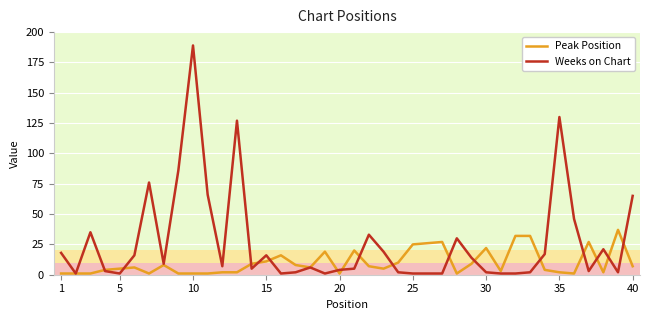

What is the difference between the maximum and minimum values in the Weeks on Chart series?

188